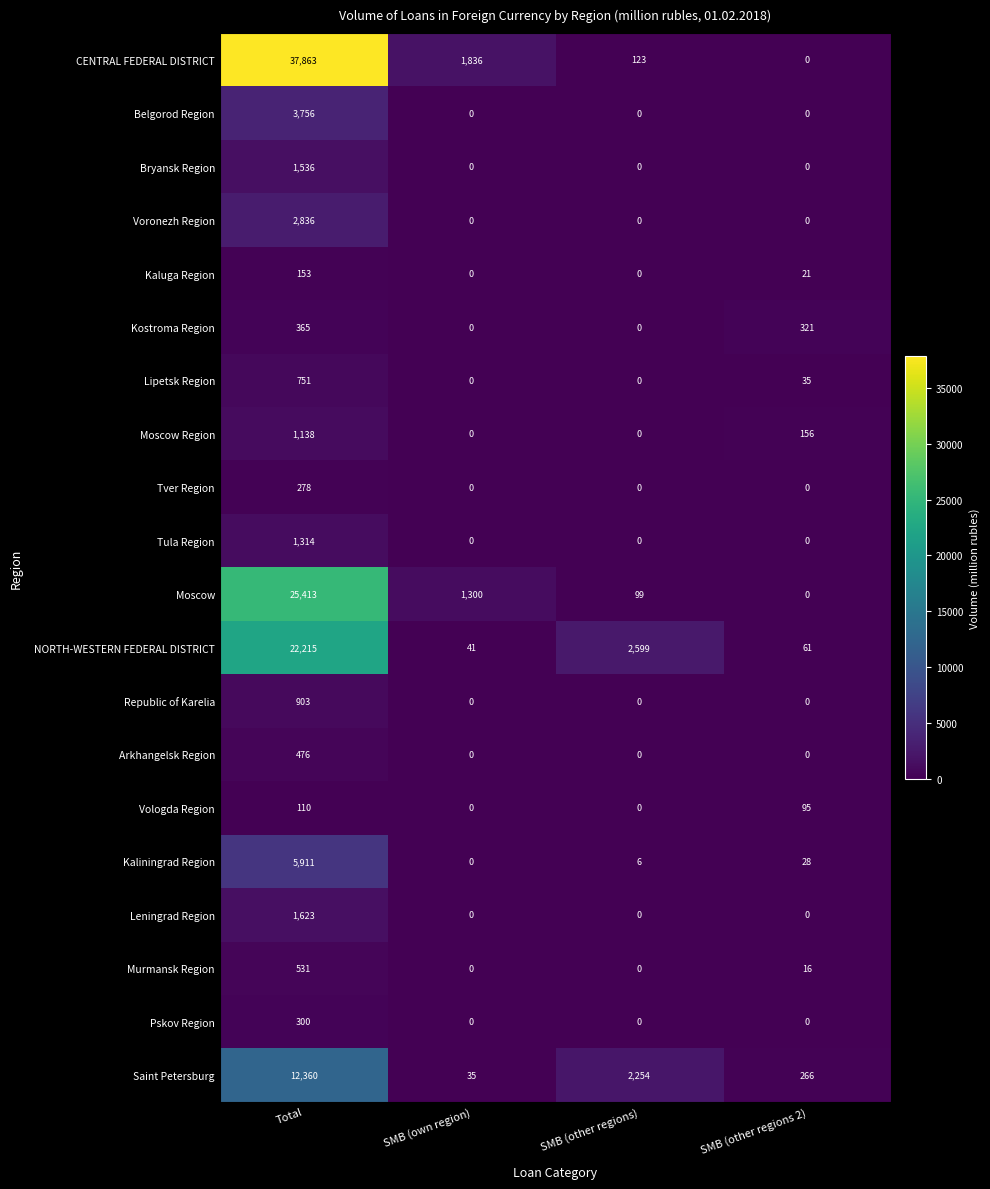

What is the total value across all series at Total?

119832